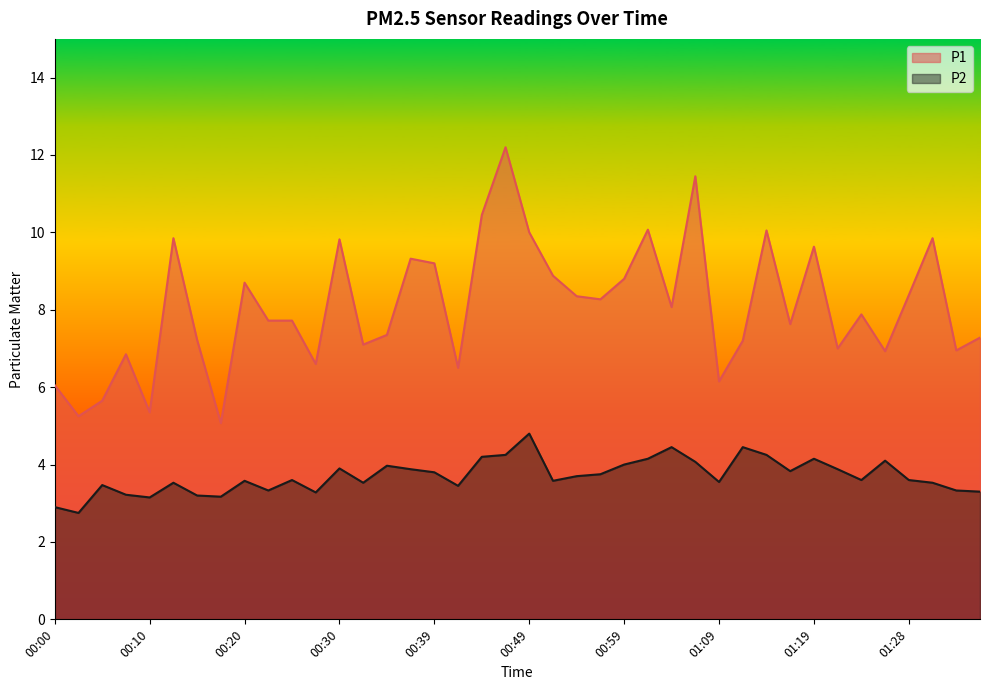

Is the value of P2 at 00:03 greater than the value of P1 at 01:26?

No